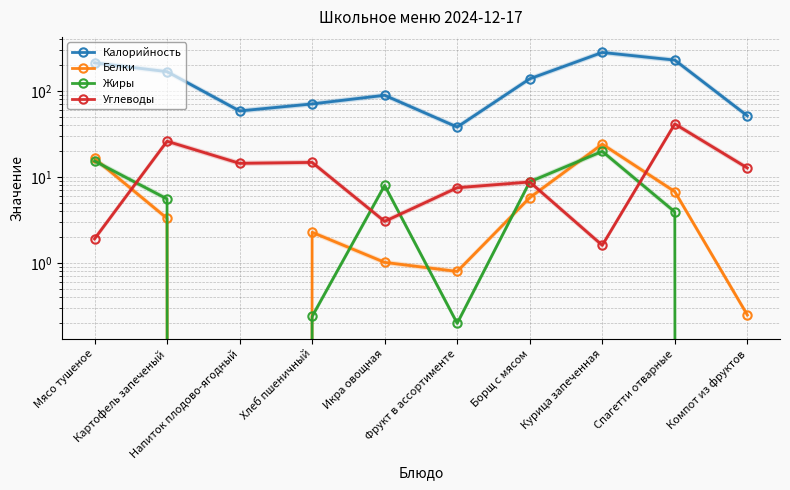

At how many categories does at least one series exceed 85?

6